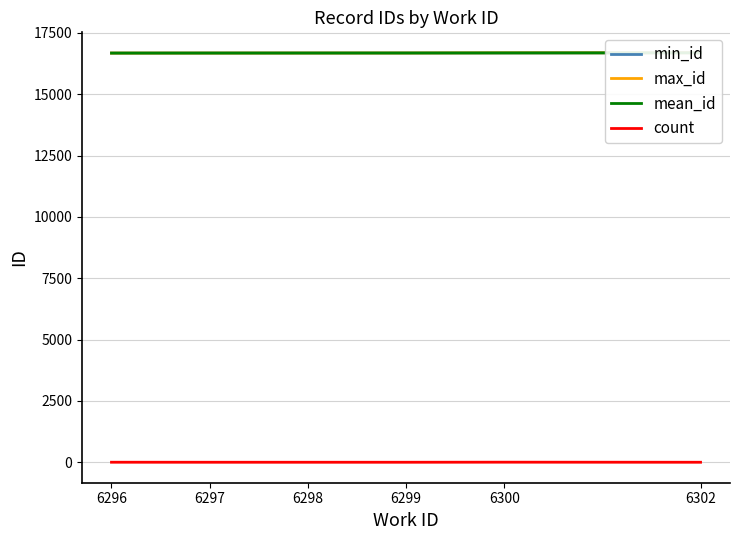

Where is count nearest to the value 2?

6296